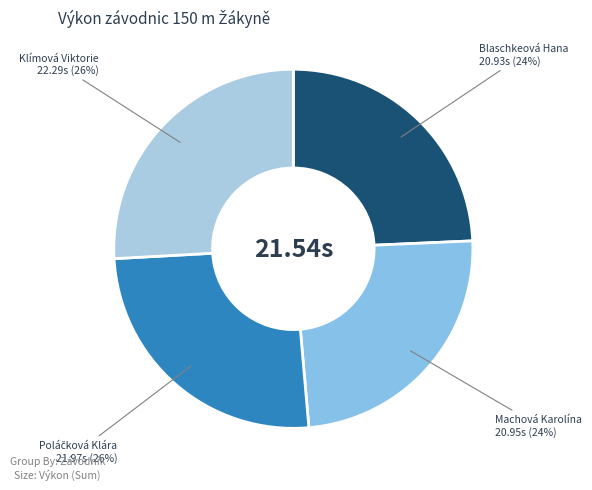

To the nearest percent, what is the average slice percentage?

25%